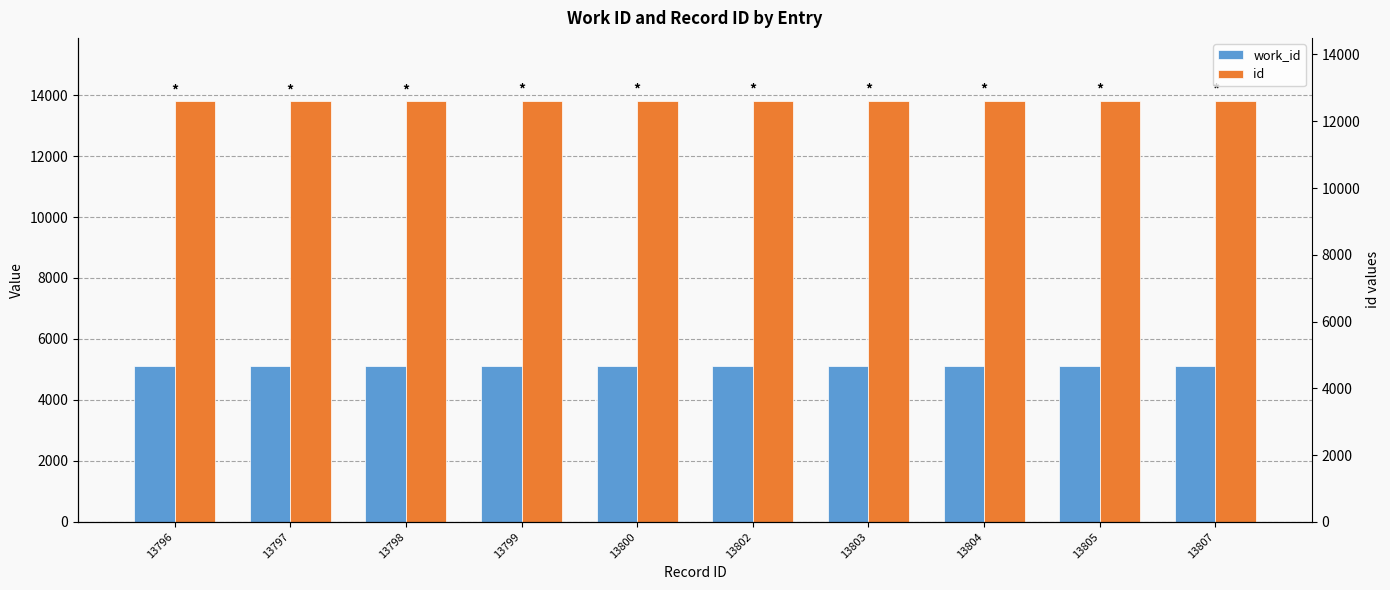

How many bars are there in each group?

2